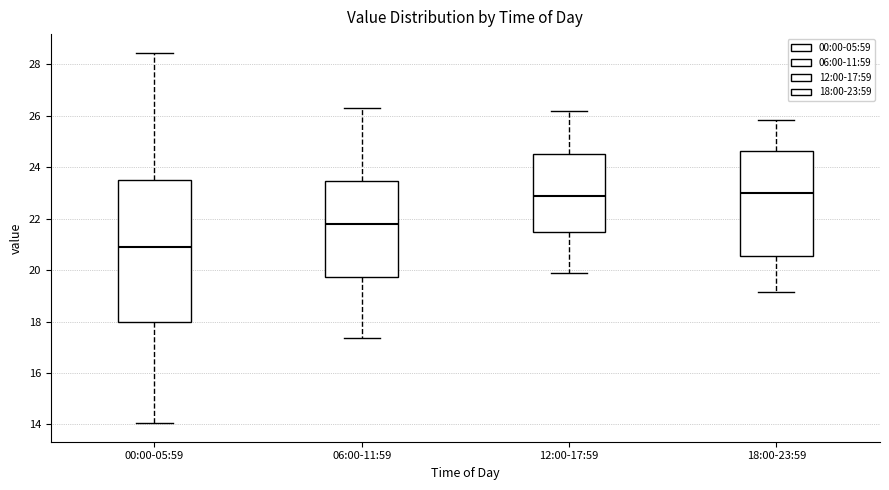

Which box has the lowest median line?

00:00-05:59